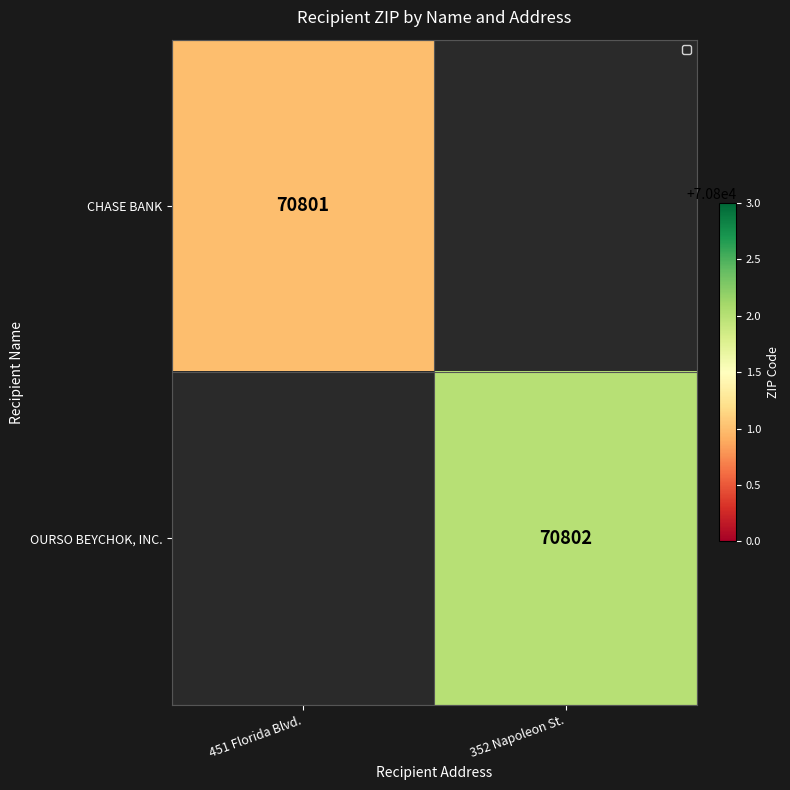

What is the maximum value shown in the chart?

70802.0